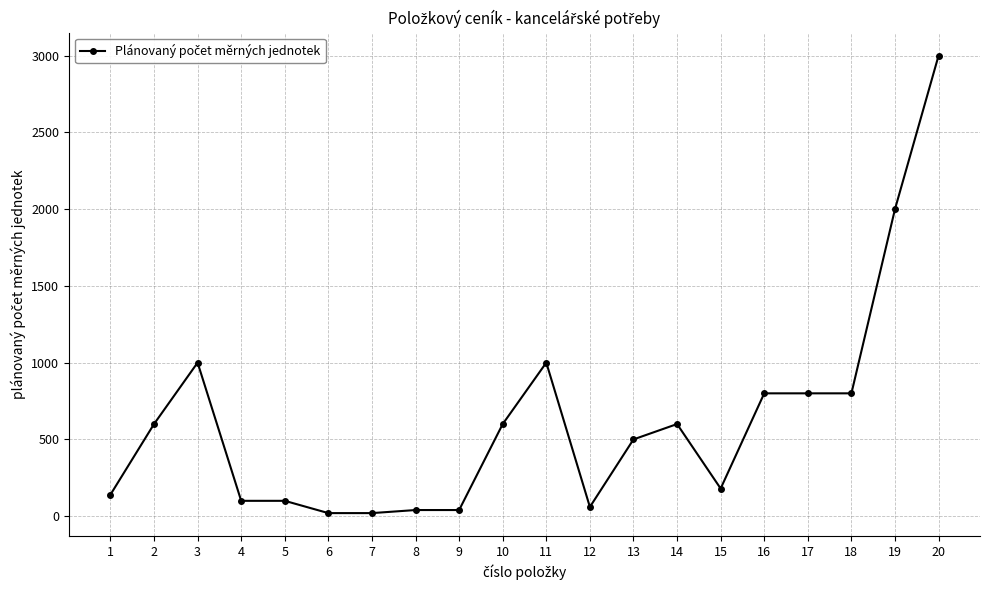

True or false: there are more than 2 points higher than both neighbors.

True